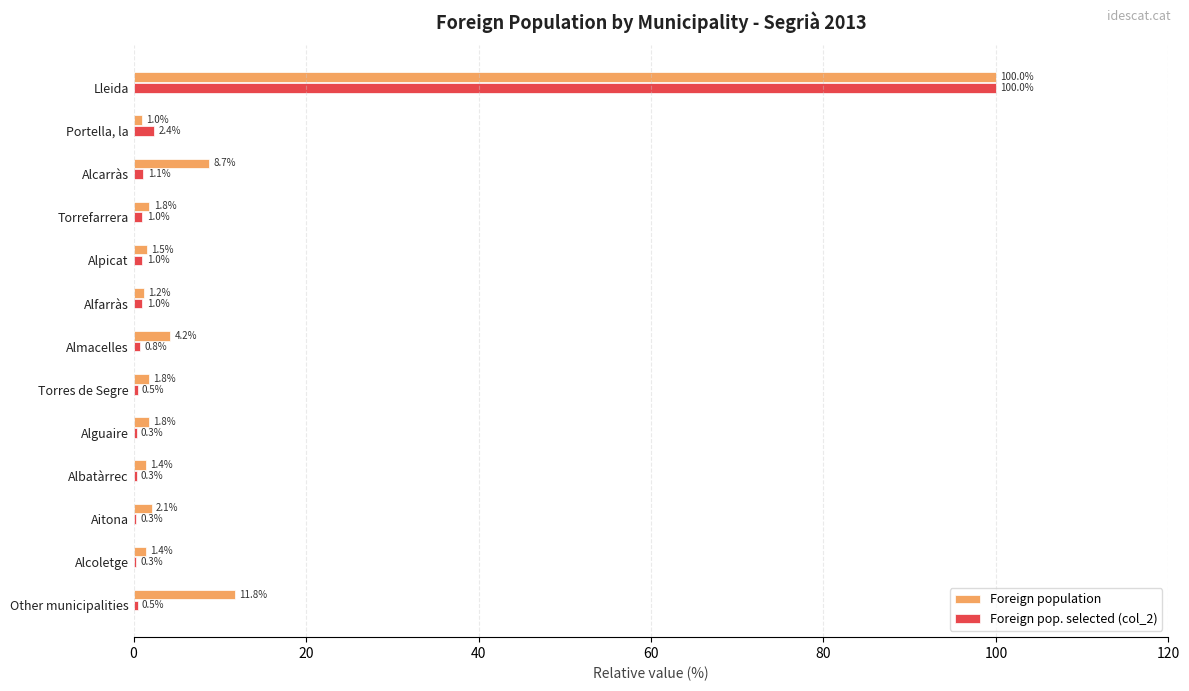

What is the sum of the Foreign population values at Portella, la and Almacelles?

5.2